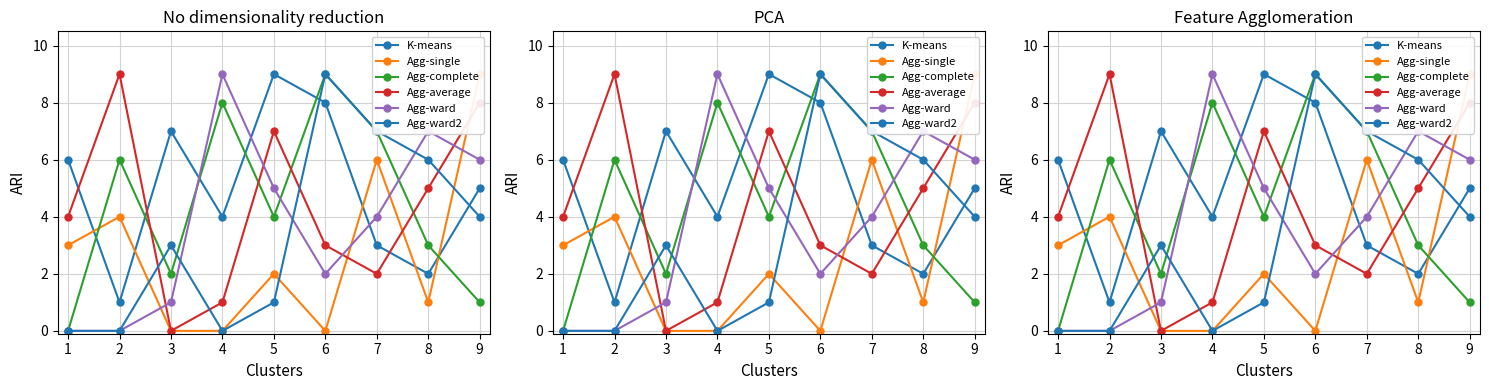

At how many categories does at least one series exceed 3?

9